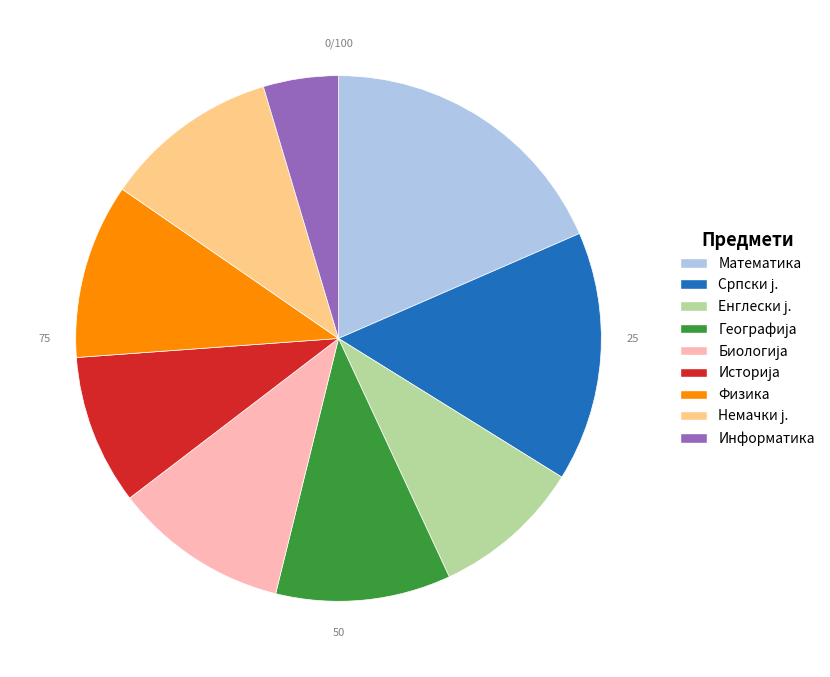

Count the number of slices in the pie.

9